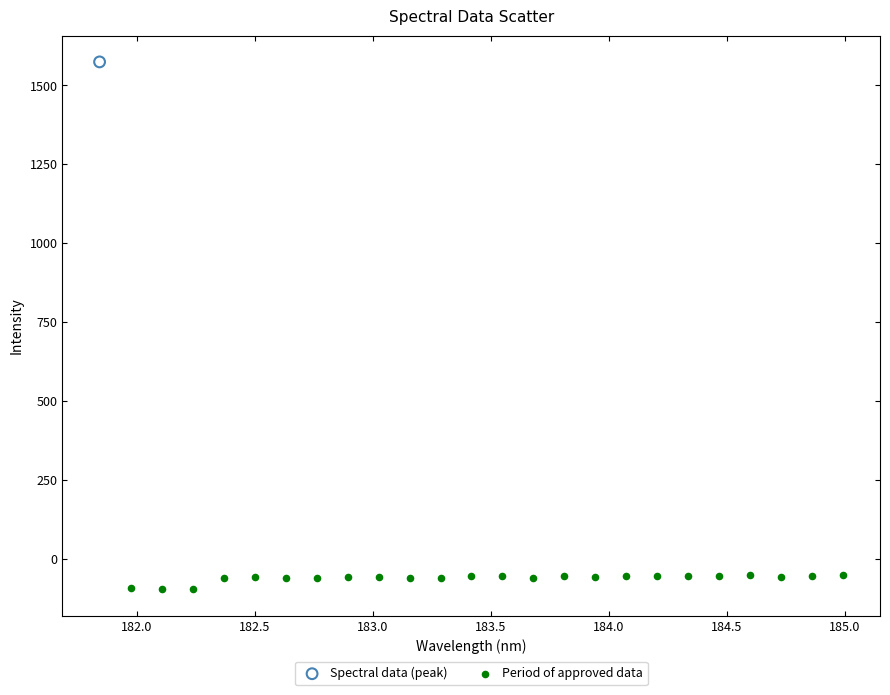

What are all the series names shown in the legend?

Spectral data (peak), Period of approved data